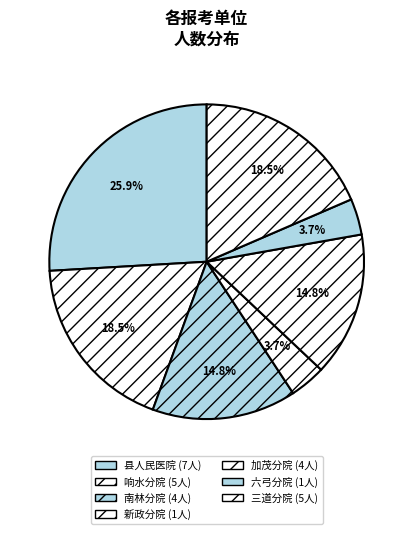

The 响水分院 slice represents 19% of the pie. True or false?

True